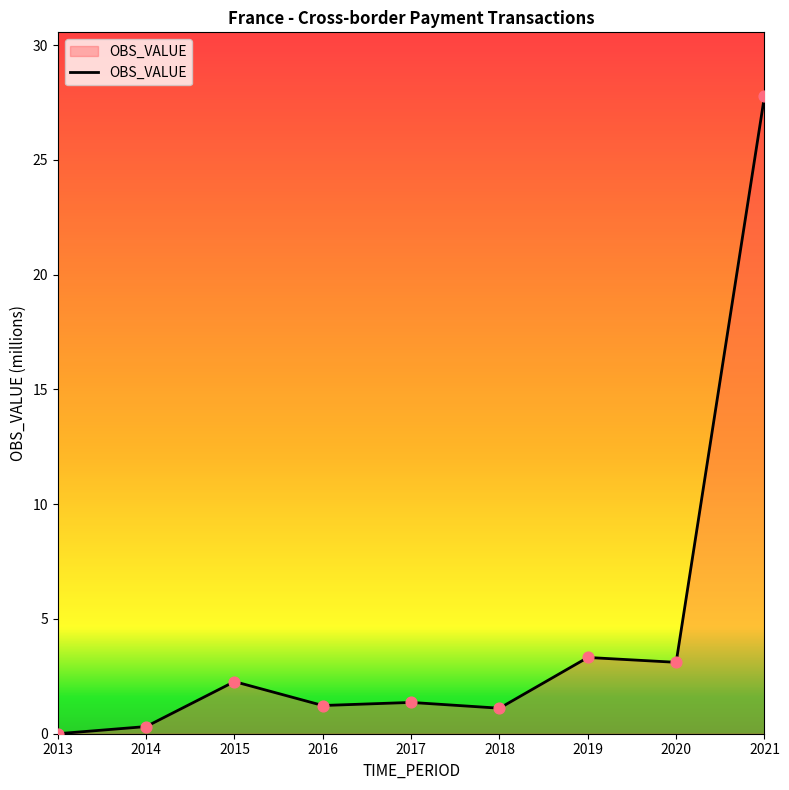

What is the change in value from 2016 to 2017?

+0.1